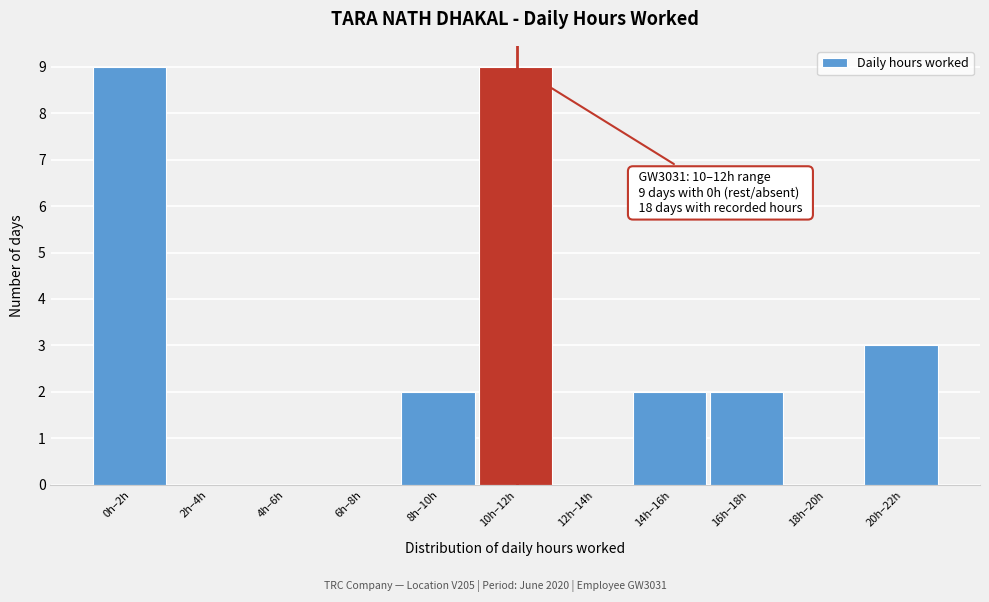

Reading right to left, list all the values displayed in this chart.

20h–22h=3	18h–20h=0	16h–18h=2	14h–16h=2	12h–14h=0	10h–12h=9	8h–10h=2	6h–8h=0	4h–6h=0	2h–4h=0	0h–2h=9